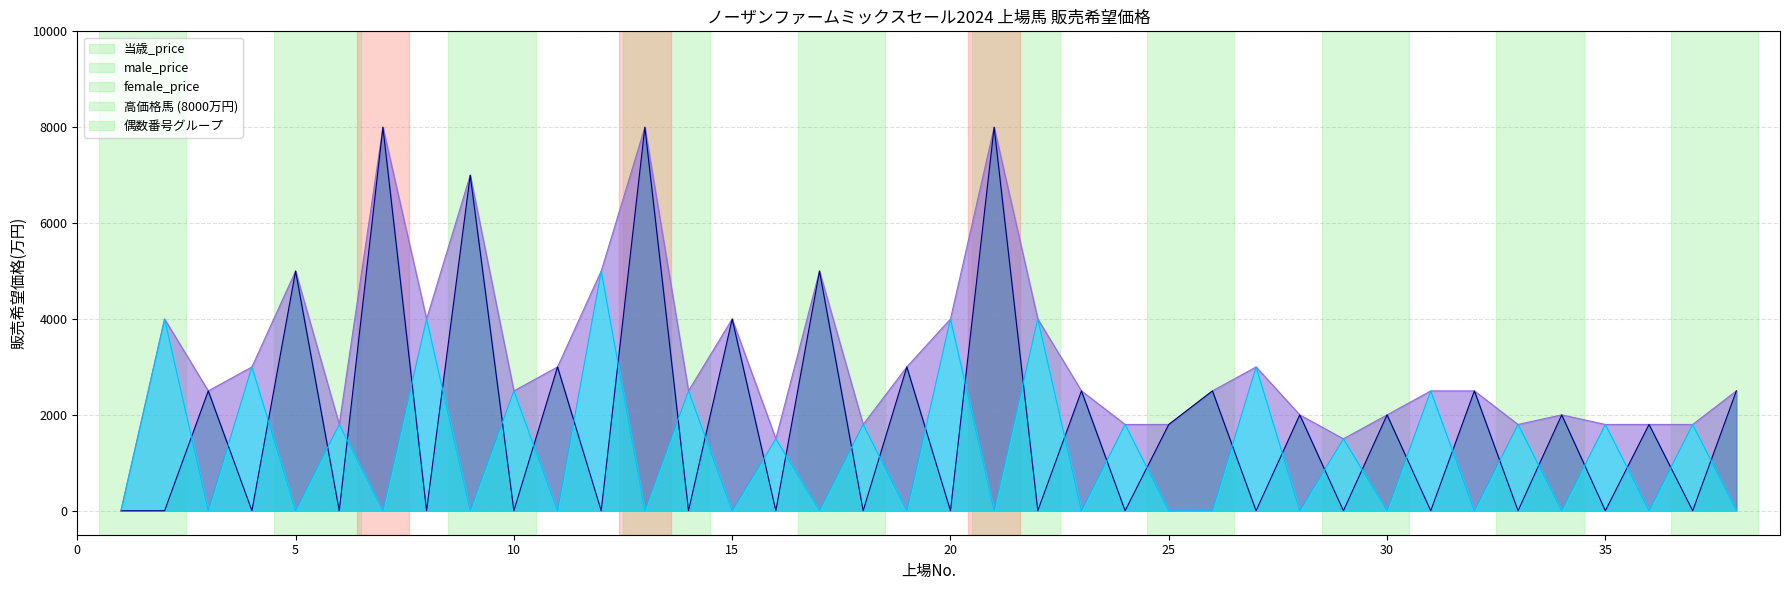

How many values in the 当歳_price series are below 2500?

14